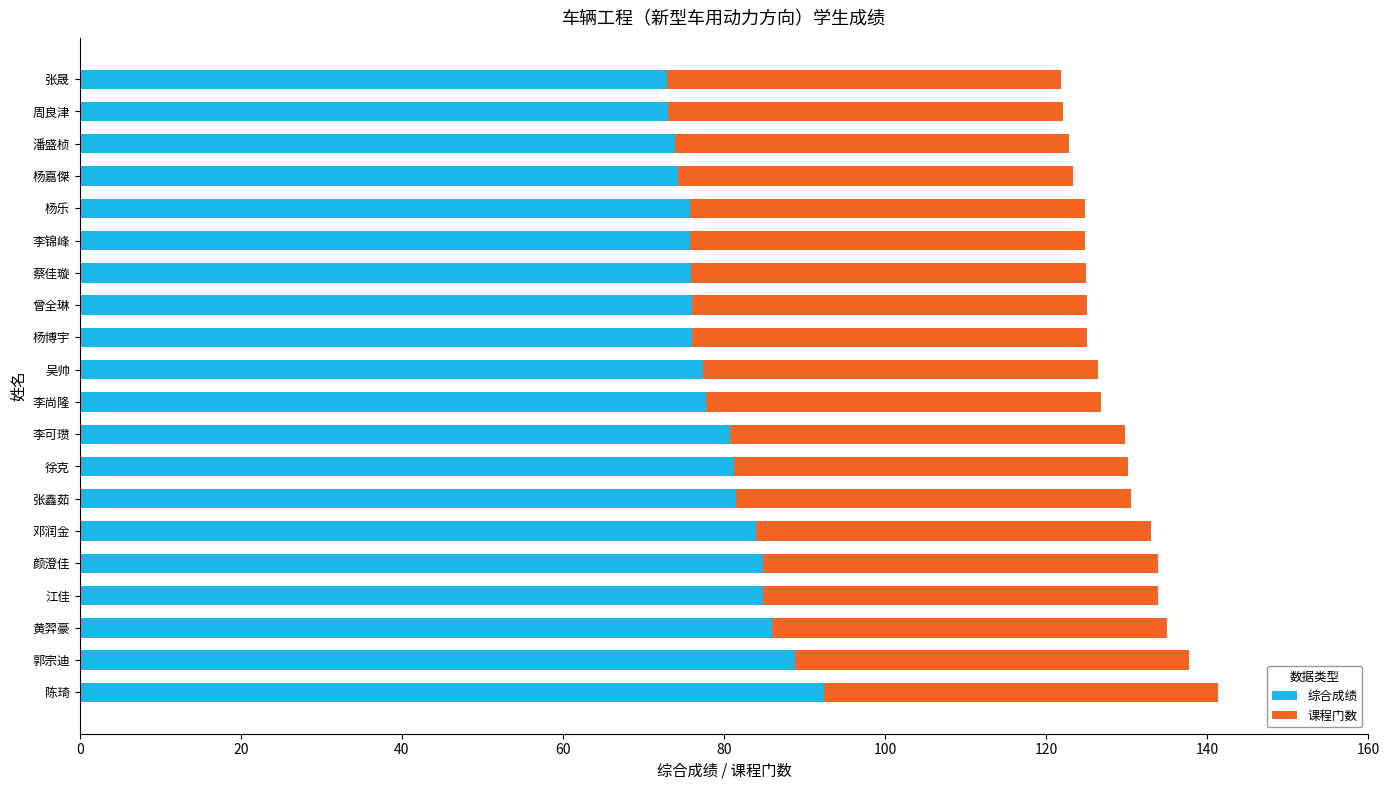

What is the total value across all series at 郭宗迪?

137.8